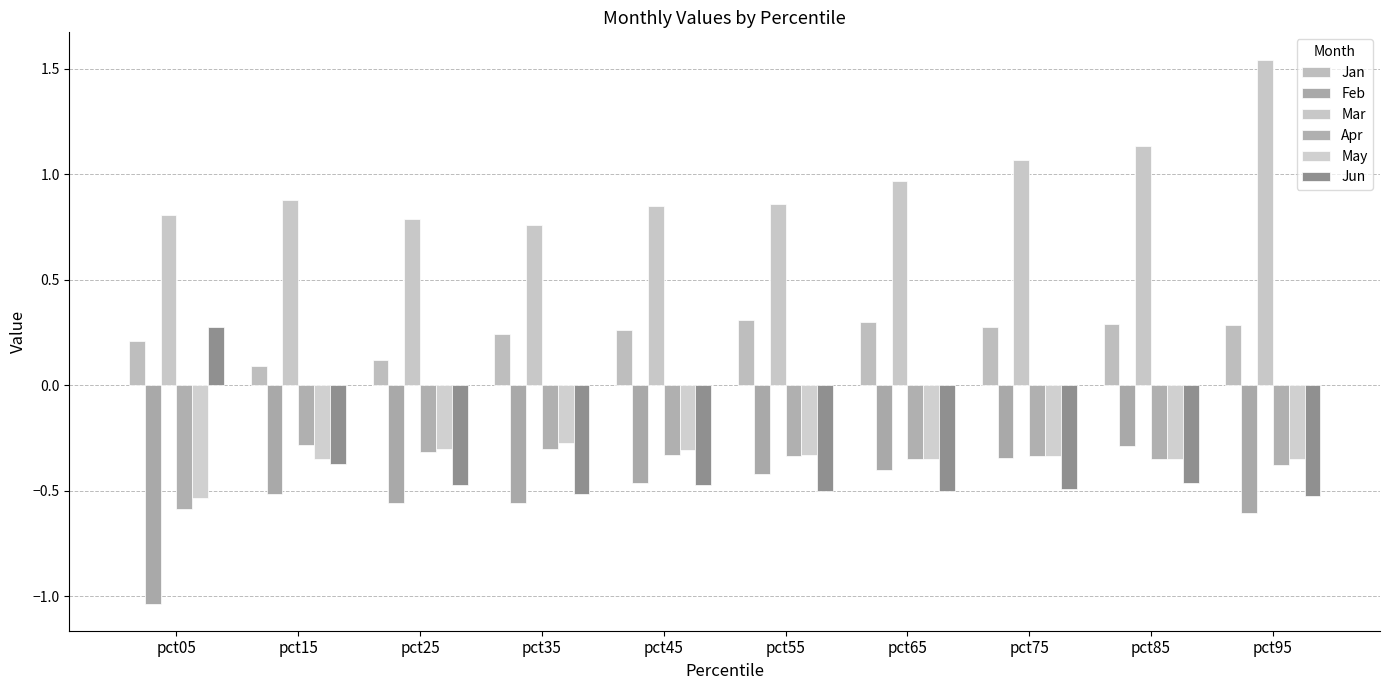

Is it true that Jun equals -0.5 at pct25?

True